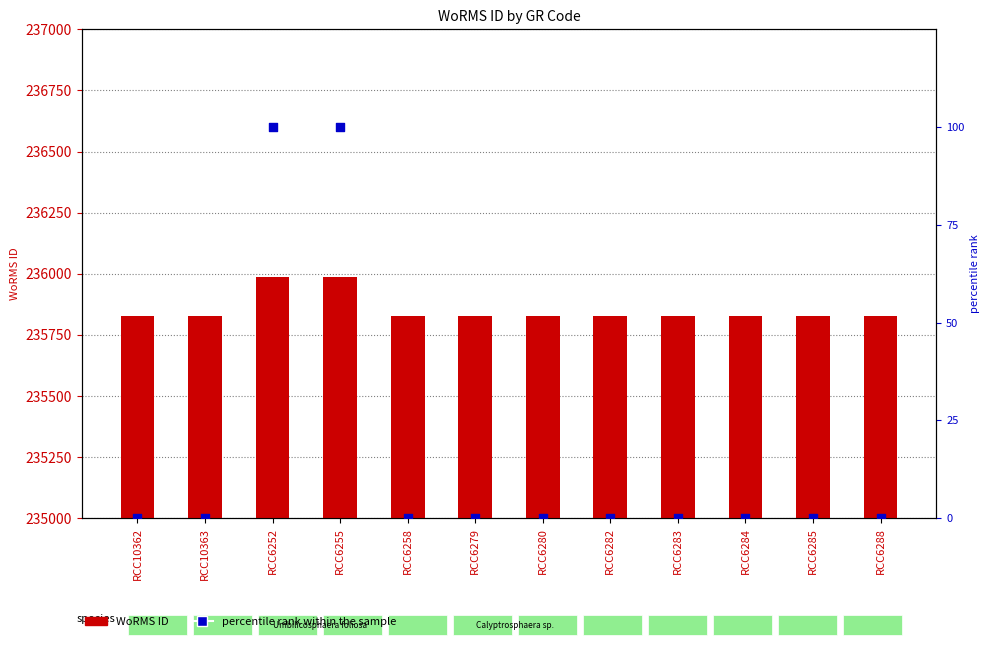

Is the value of WoRMS ID at RCC6285 greater than the value of percentile rank within the sample at RCC6255?

Yes